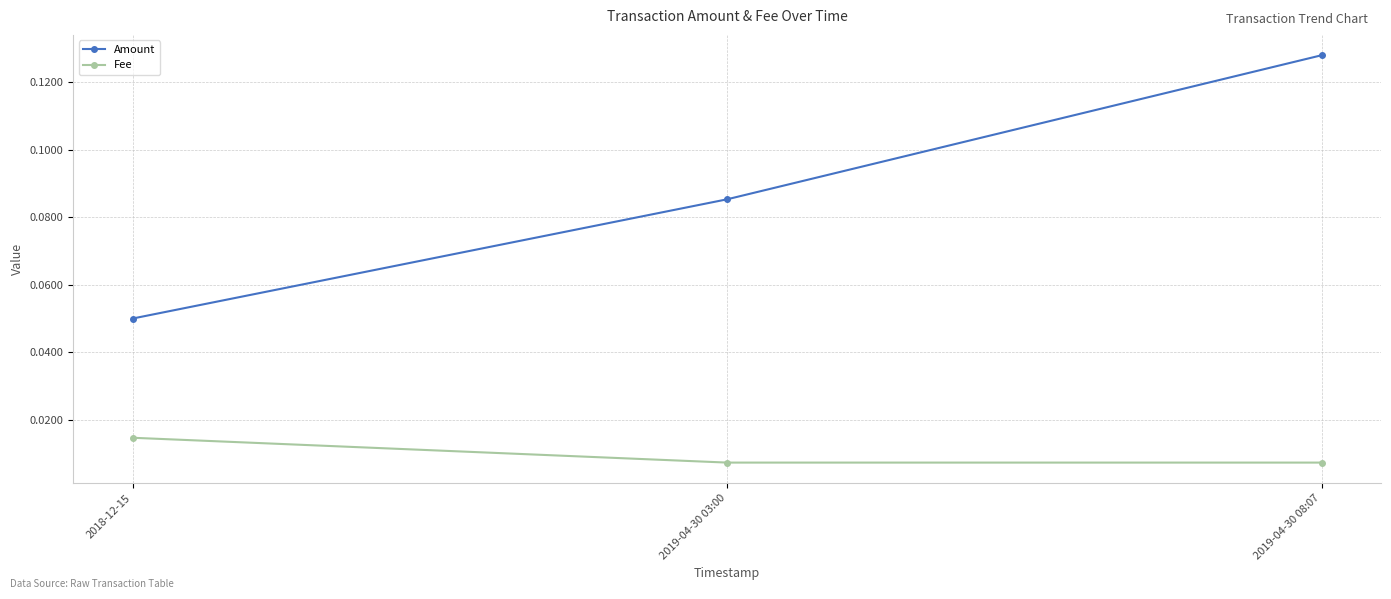

Is it true that Amount equals 0.2 at 2019-04-30 08:07?

False